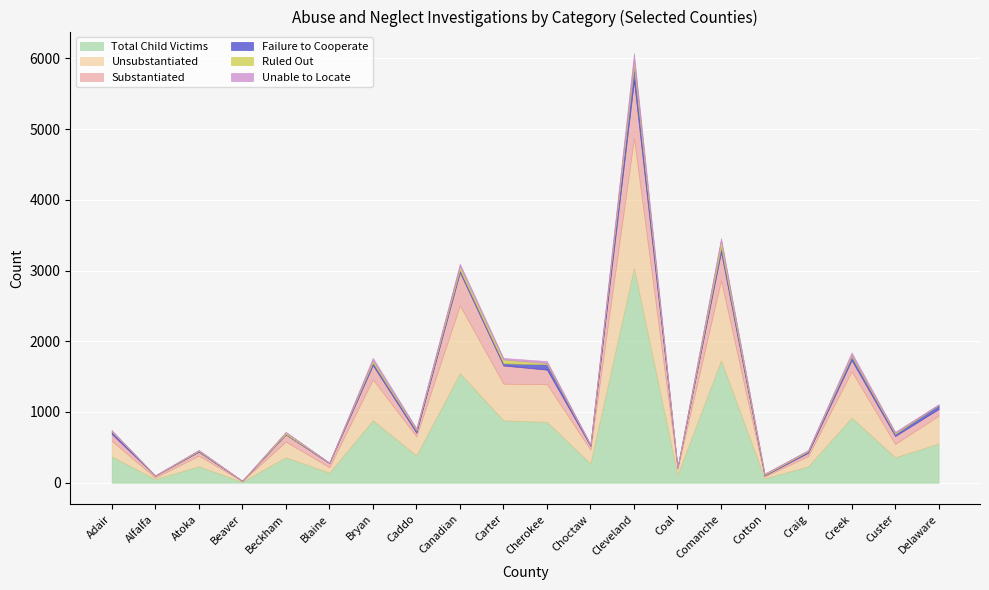

What is the total value across all series at Custer?

720